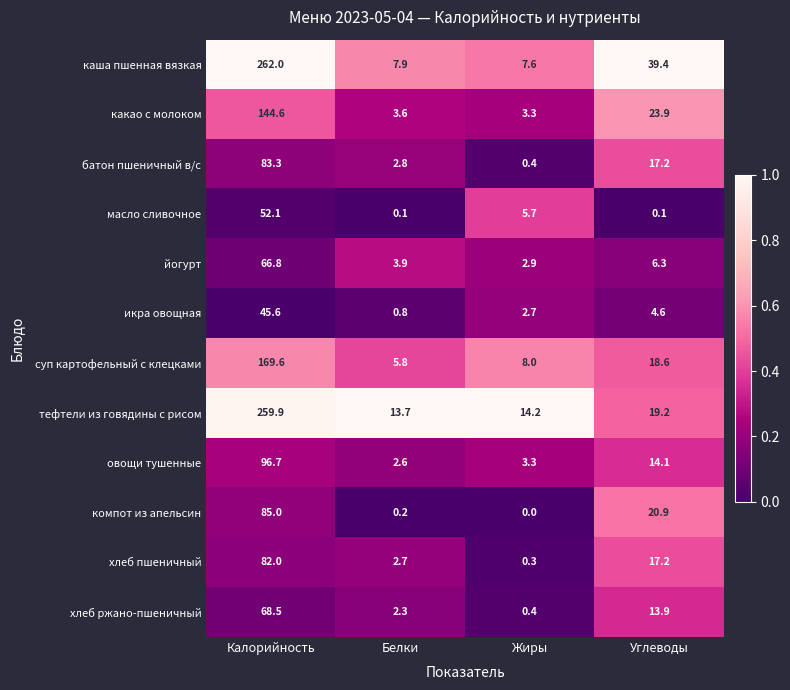

List the series in order of their peak value, highest first.

каша пшенная вязкая, тефтели из говядины с рисом, суп картофельный с клецками, какао с молоком, овощи тушенные, компот из апельсин, батон пшеничный в/с, хлеб пшеничный, хлеб ржано-пшеничный, йогурт, масло сливочное, икра овощная